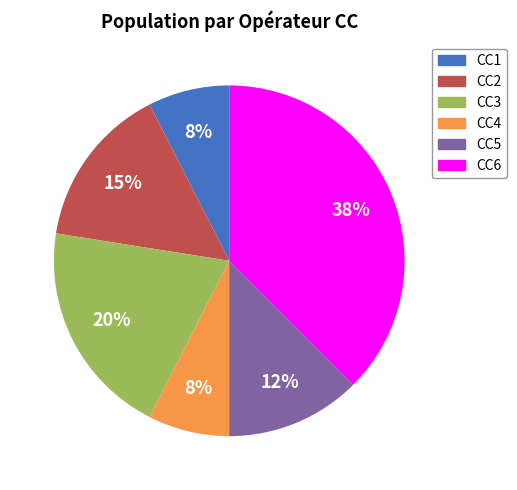

What percentage is the CC3 slice, to the nearest percent?

20%